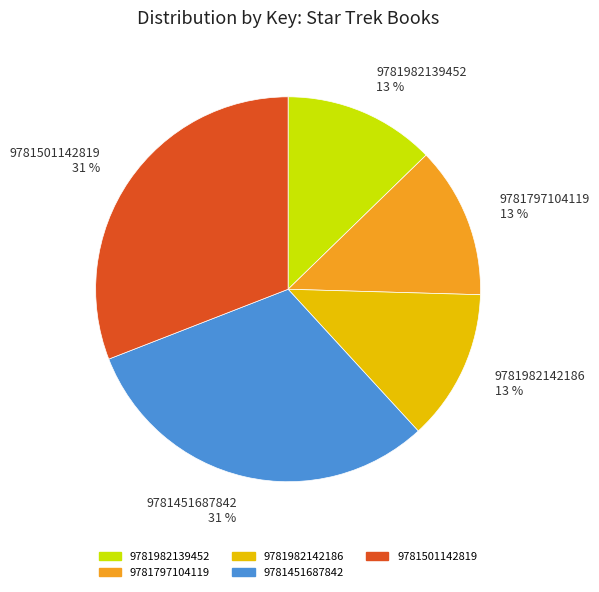

To the nearest percent, what portion does 9781982139452 represent?

13%